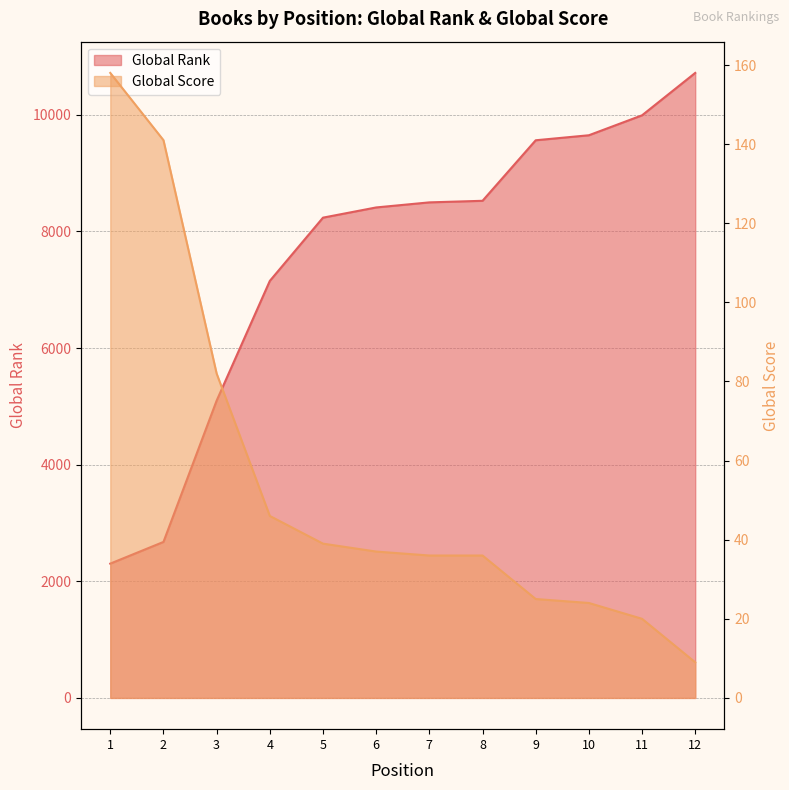

What are all the series names shown in the legend?

Global Rank, Global Score